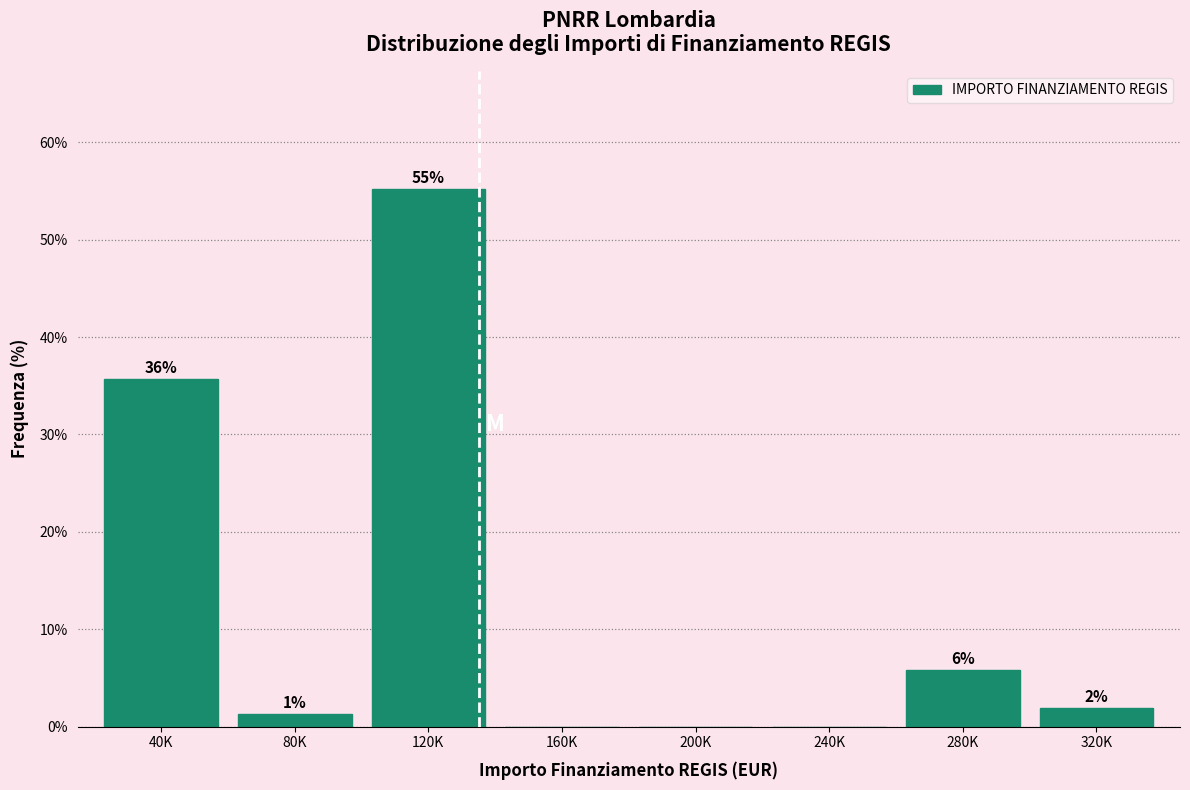

Are the bars horizontal?

No